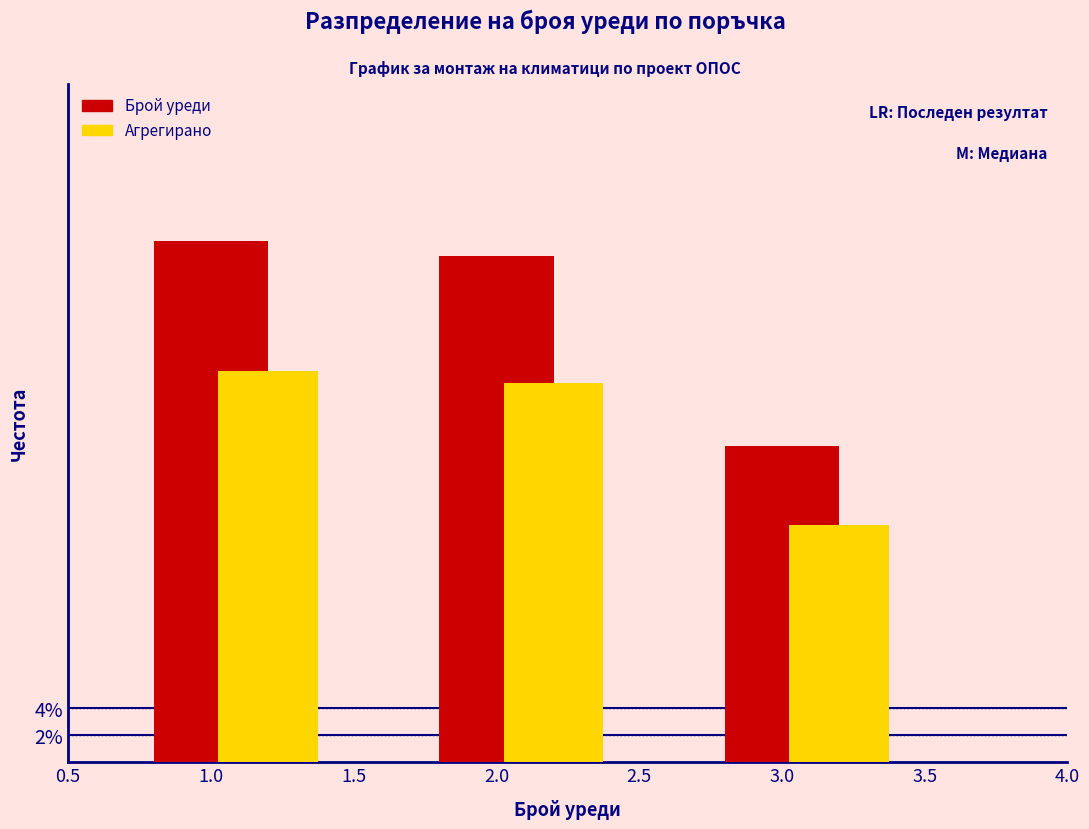

Are the bars grouped side by side (vs. stacked)?

Yes